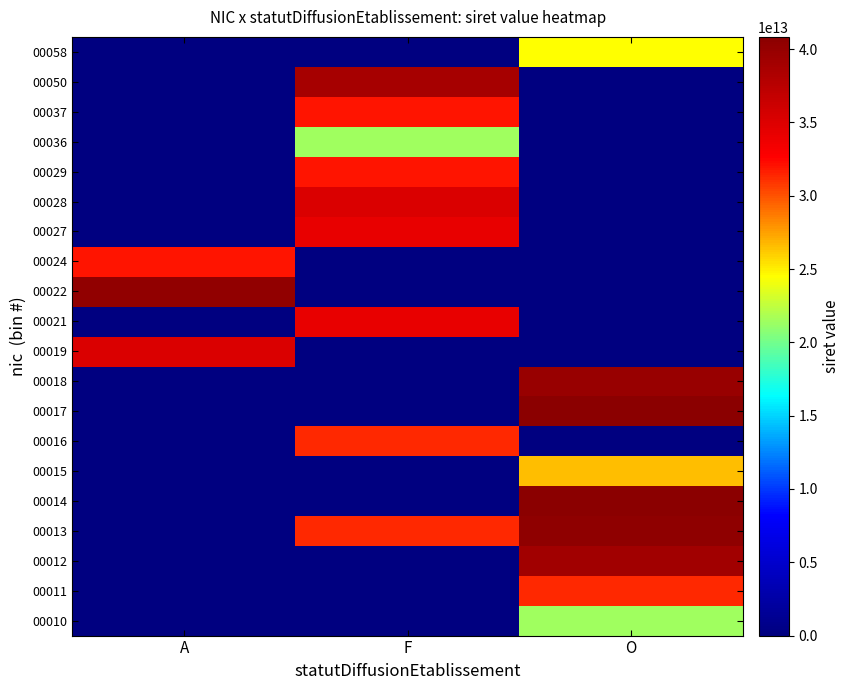

How many data points does each series have?

3